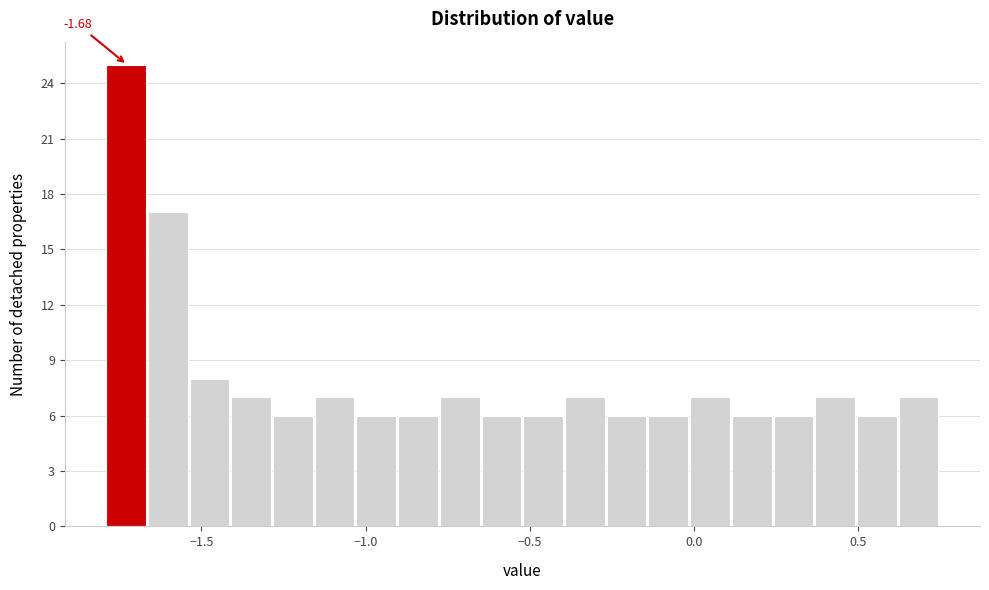

Read against the x-axis, roughly where is the centre of the tallest bar?

-1.75